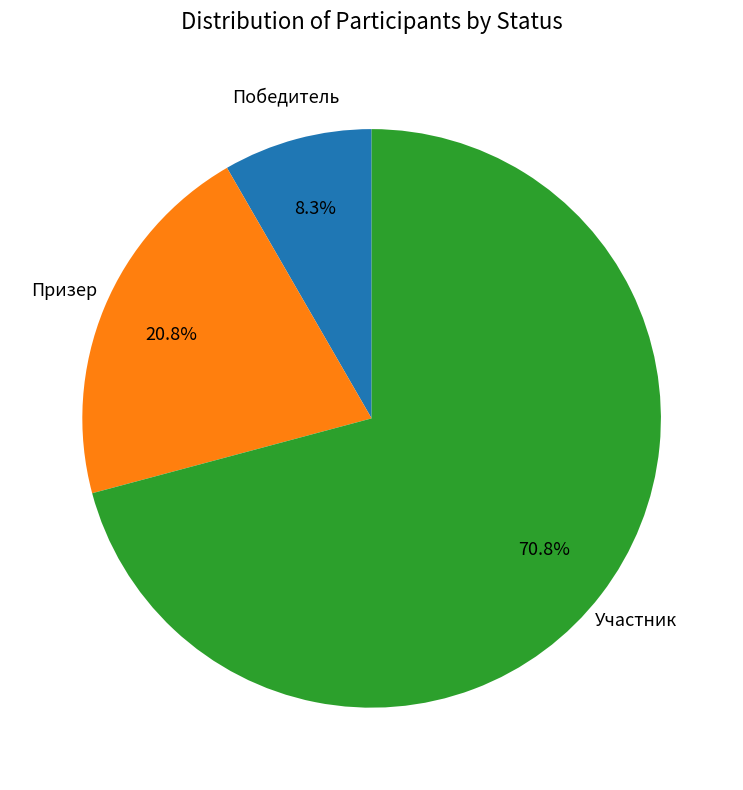

Count the number of slices in the pie.

3